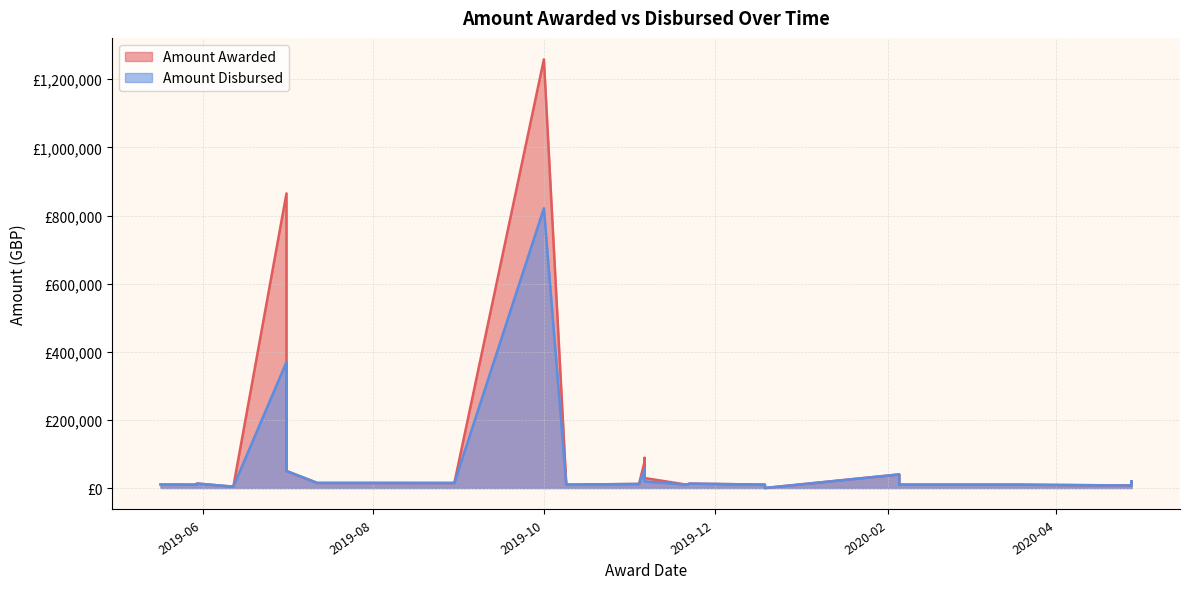

Reading left to right, list all the values displayed in this chart.

Amount Awarded: 10263	10000	13184	4000	865000	50000	15000	15000	14842	1258520	10000	12050	78000	88613	59902	85217	29368	10000	13000	10000	100	40000	10000	10000	10000	7500	20000	10000	10000	10000	10000	10000	10000	10000	10000	10000	10000	10000	10000	10000
Amount Disbursed: 10263	10000	13184	4000	370000	50000	15000	15000	14842	821234	10000	12050	52000	58613	39935	57151	19512	10000	13000	10000	100	40000	10000	10000	10000	7500	20000	10000	10000	10000	10000	10000	10000	10000	10000	10000	10000	10000	10000	10000